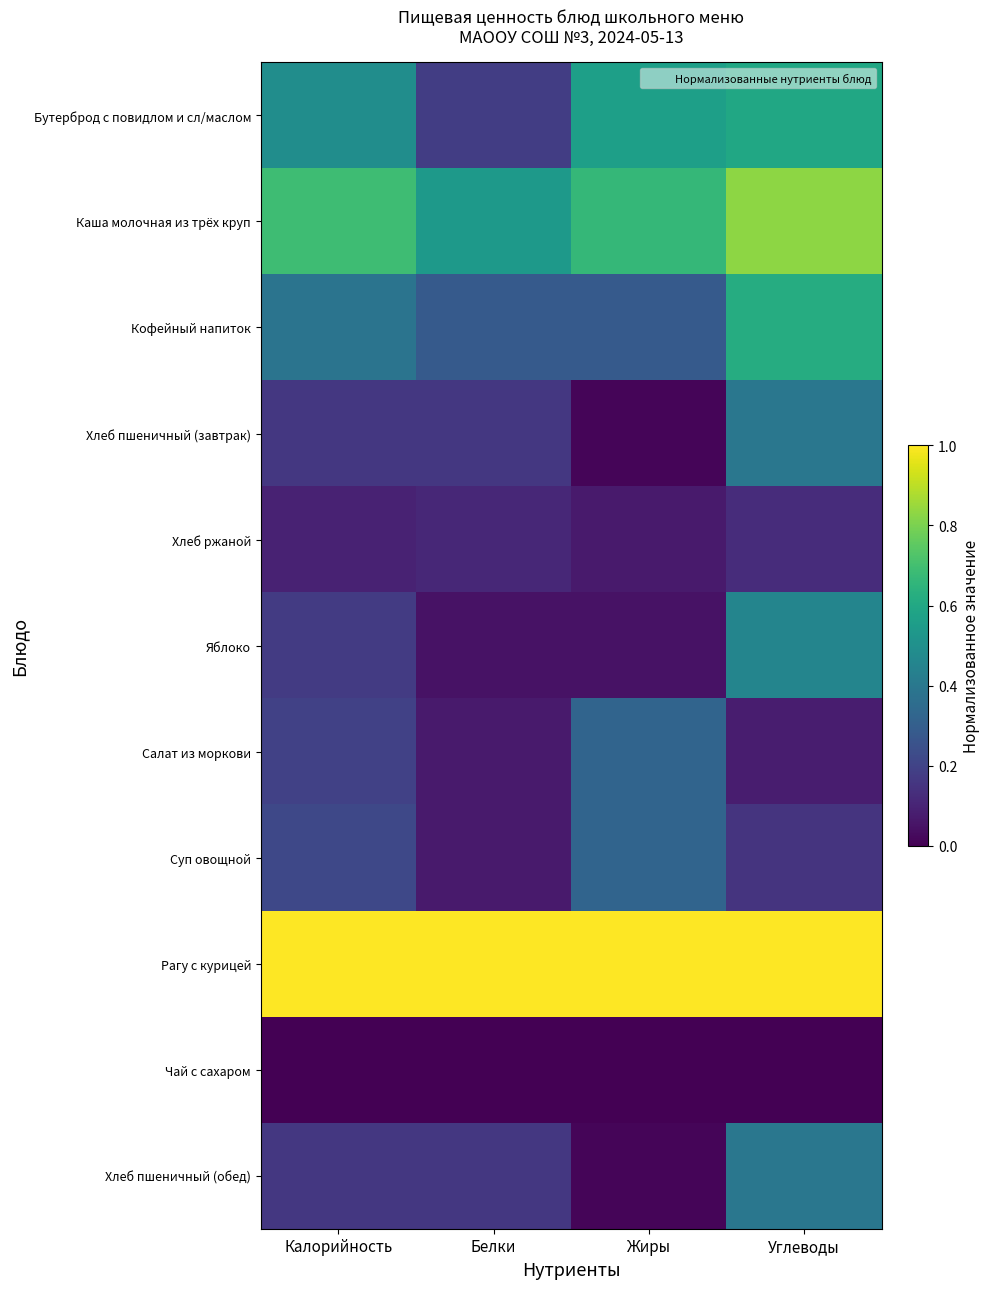

Reading right to left, list all the values displayed in this chart.

Бутерброд с повидлом и сл/маслом: Углеводы=0.6	Жиры=0.6	Белки=0.2	Калорийность=0.5
Каша молочная из трёх круп: Углеводы=0.8	Жиры=0.7	Белки=0.5	Калорийность=0.7
Кофейный напиток: Углеводы=0.6	Жиры=0.3	Белки=0.3	Калорийность=0.4
Хлеб пшеничный (завтрак): Углеводы=0.4	Жиры=0.0	Белки=0.2	Калорийность=0.2
Хлеб ржаной: Углеводы=0.1	Жиры=0.1	Белки=0.1	Калорийность=0.1
Яблоко: Углеводы=0.5	Жиры=0.0	Белки=0.0	Калорийность=0.2
Салат из моркови: Углеводы=0.1	Жиры=0.3	Белки=0.1	Калорийность=0.2
Суп овощной: Углеводы=0.1	Жиры=0.3	Белки=0.1	Калорийность=0.2
Рагу с курицей: Углеводы=1.0	Жиры=1.0	Белки=1.0	Калорийность=1.0
Чай с сахаром: Углеводы=0.0	Жиры=0.0	Белки=0.0	Калорийность=0.0
Хлеб пшеничный (обед): Углеводы=0.4	Жиры=0.0	Белки=0.2	Калорийность=0.2